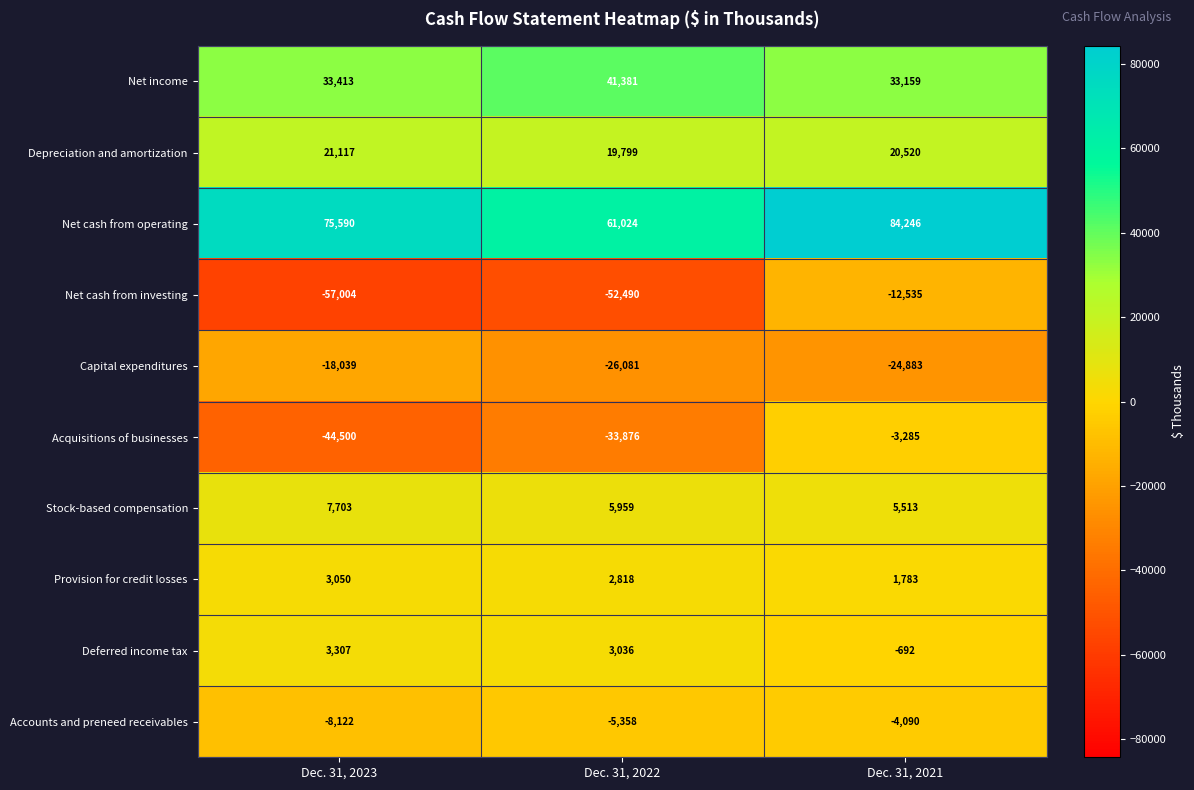

What is the difference between the highest and lowest values at Dec. 31, 2023?

132594